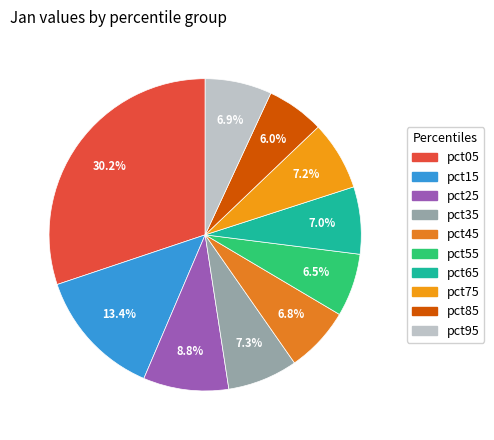

Between pct95 and pct65, which is larger?

pct65